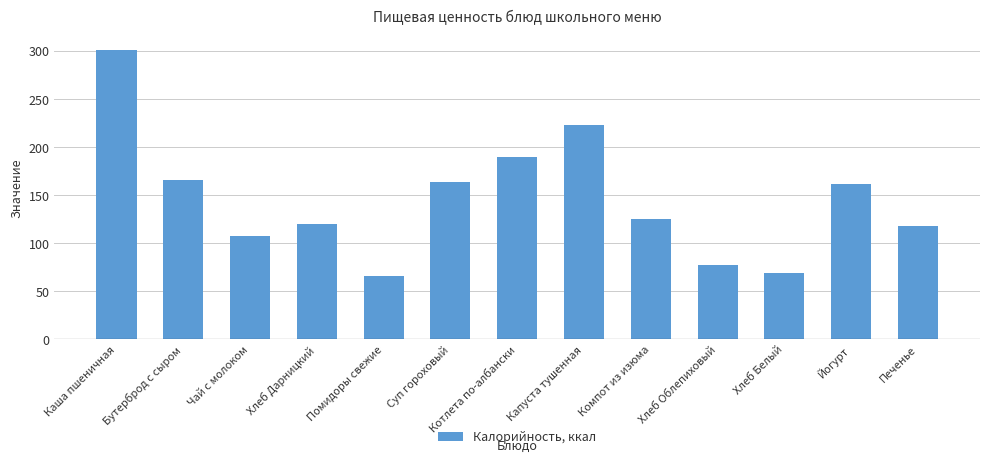

Count the number of categories in the chart.

13